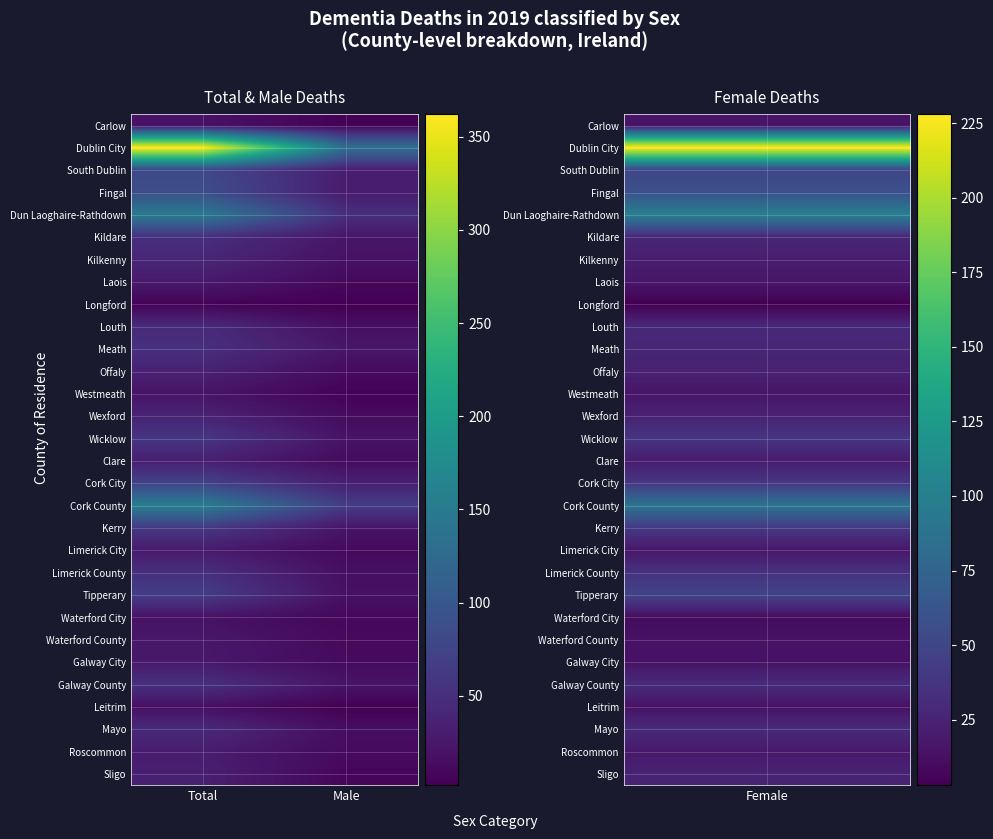

At which category is the sum across all series the highest?

Total